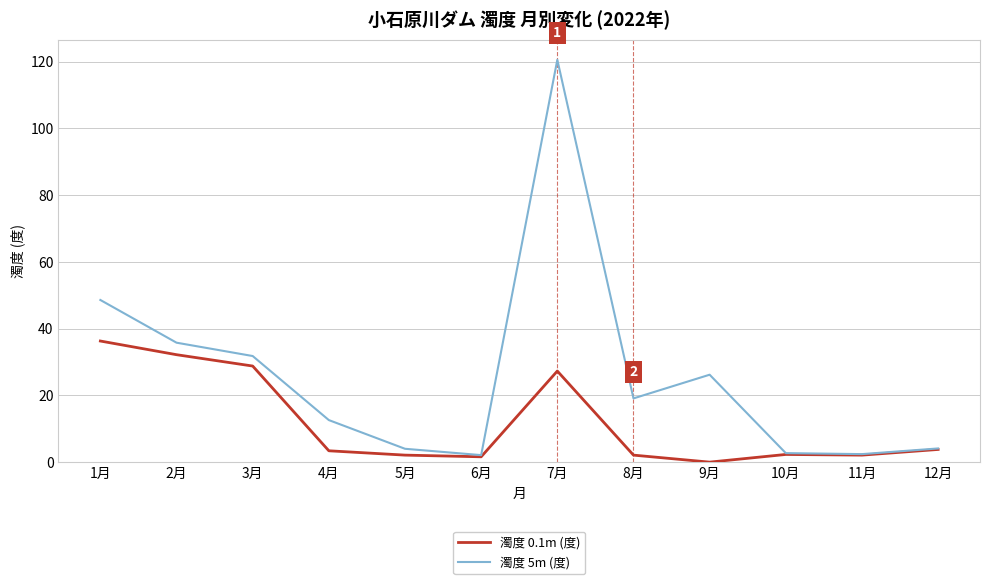

What is the difference between the highest and lowest values at 7月?

93.3